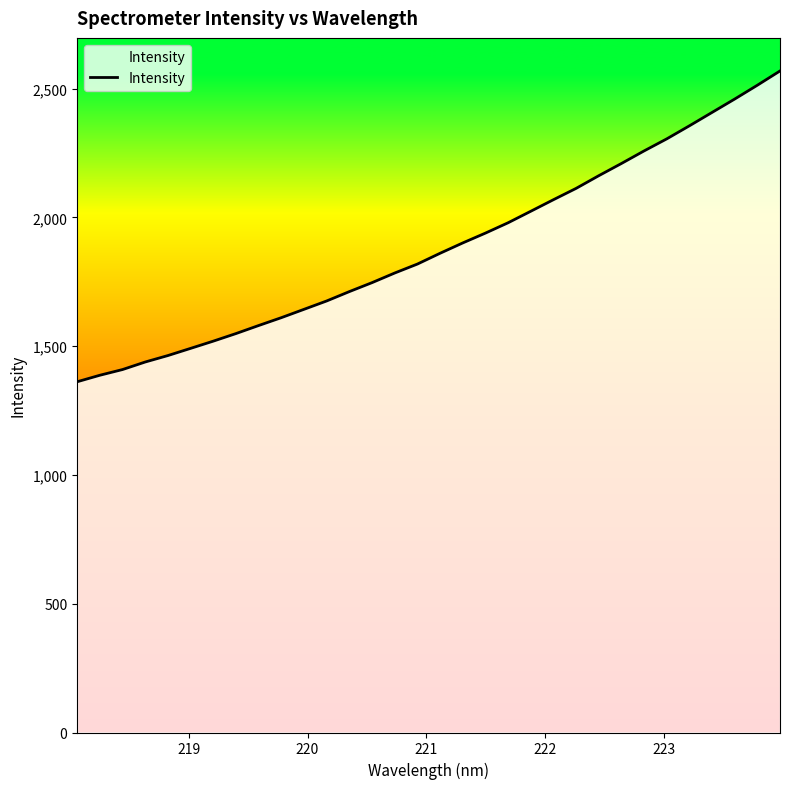

How many values exceed 1860?

16